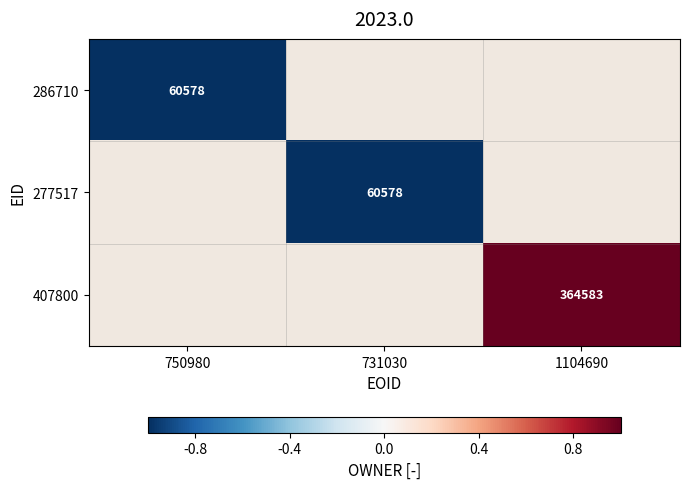

The value of 407800 at 1104690 is 364583. True or false?

True